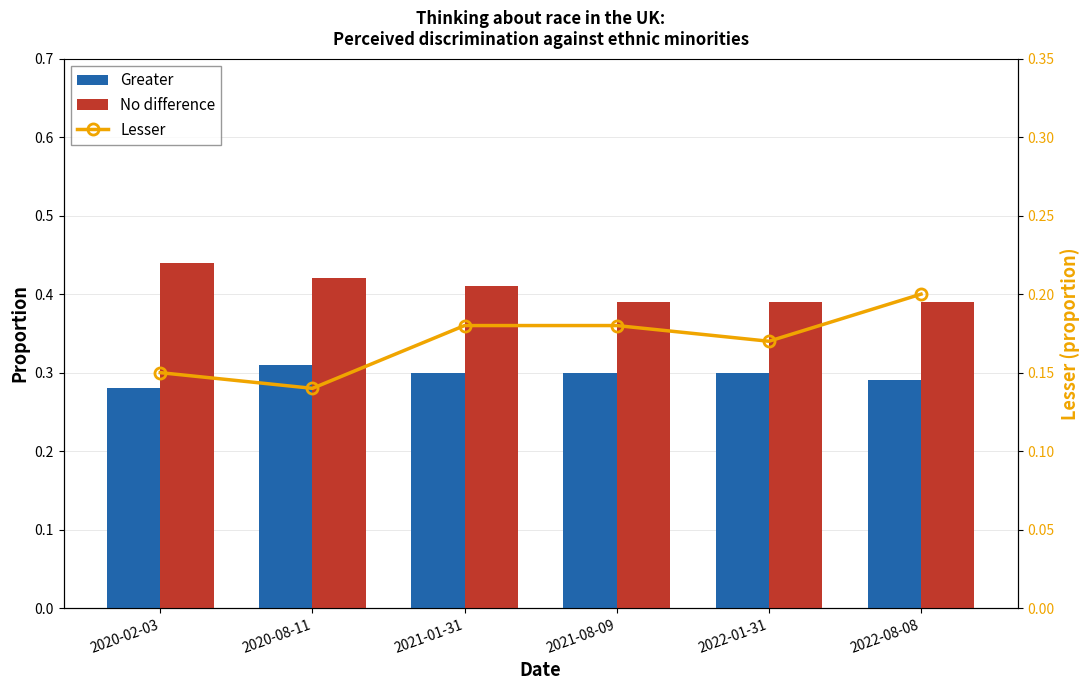

Reading left to right, list all the values displayed in this chart.

Greater: 0.3	0.3	0.3	0.3	0.3	0.3
No difference: 0.4	0.4	0.4	0.4	0.4	0.4
Lesser: 0.1	0.1	0.2	0.2	0.2	0.2